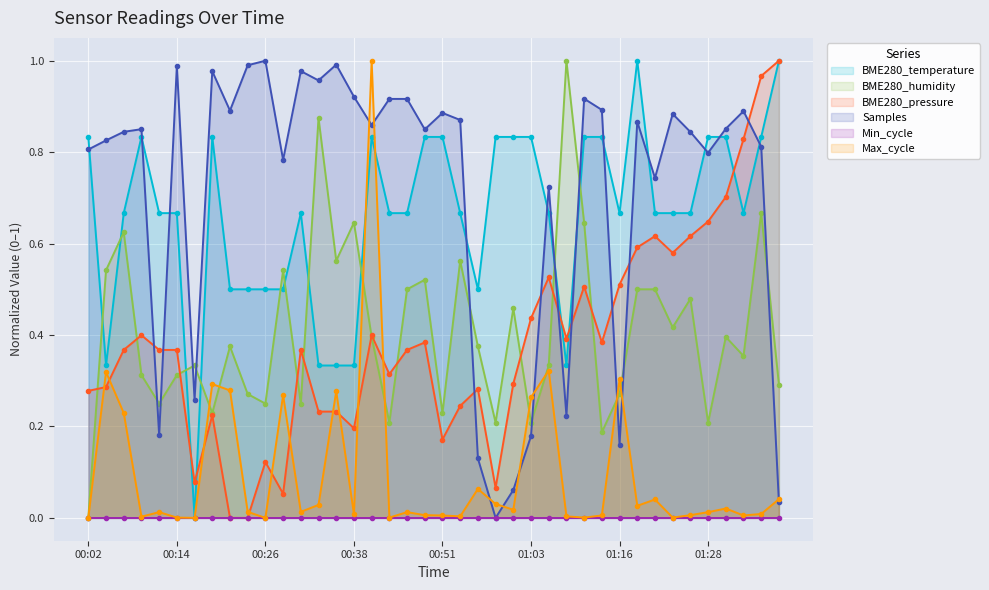

Which category has the lowest value in the BME280_pressure series?

00:21